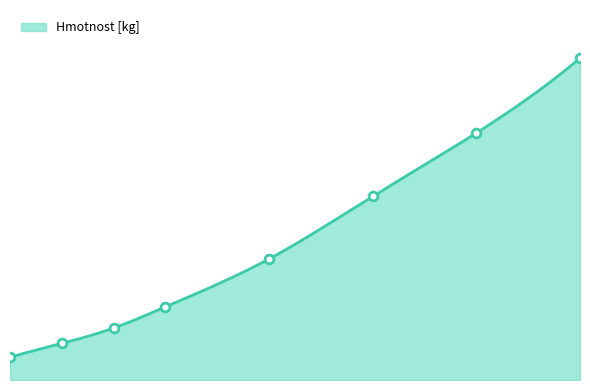

What is the change in value from 50 to 400?

+2.0